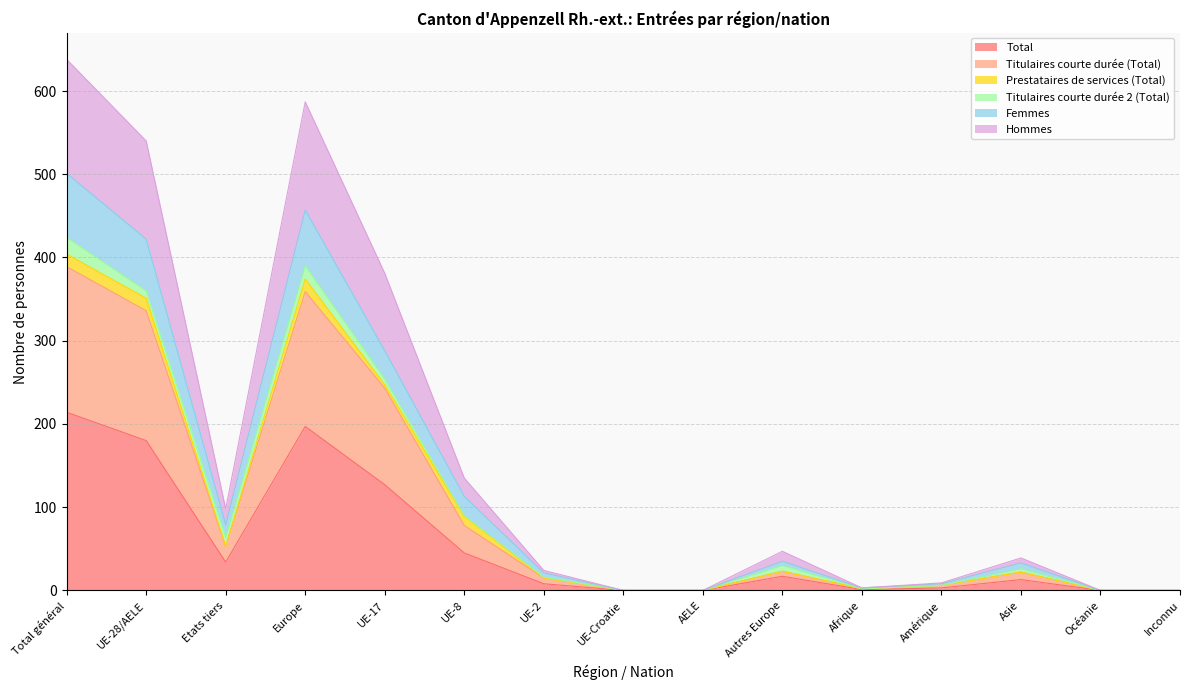

What is the label of the 3rd point from the left?

Etats tiers